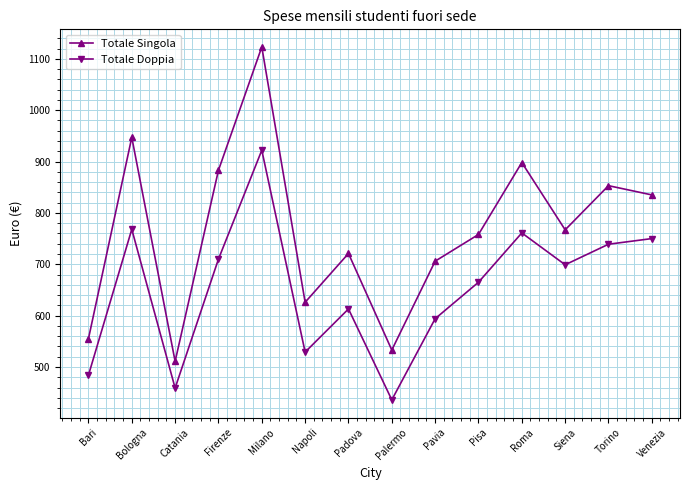

True or false: Totale Doppia and Totale Singola intersect in this chart.

False